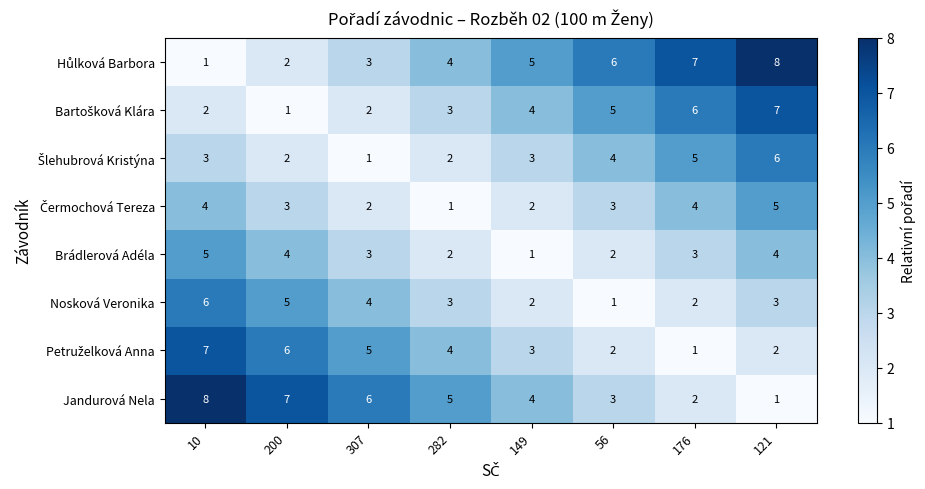

At which label does Nosková Veronika first exceed 3?

10